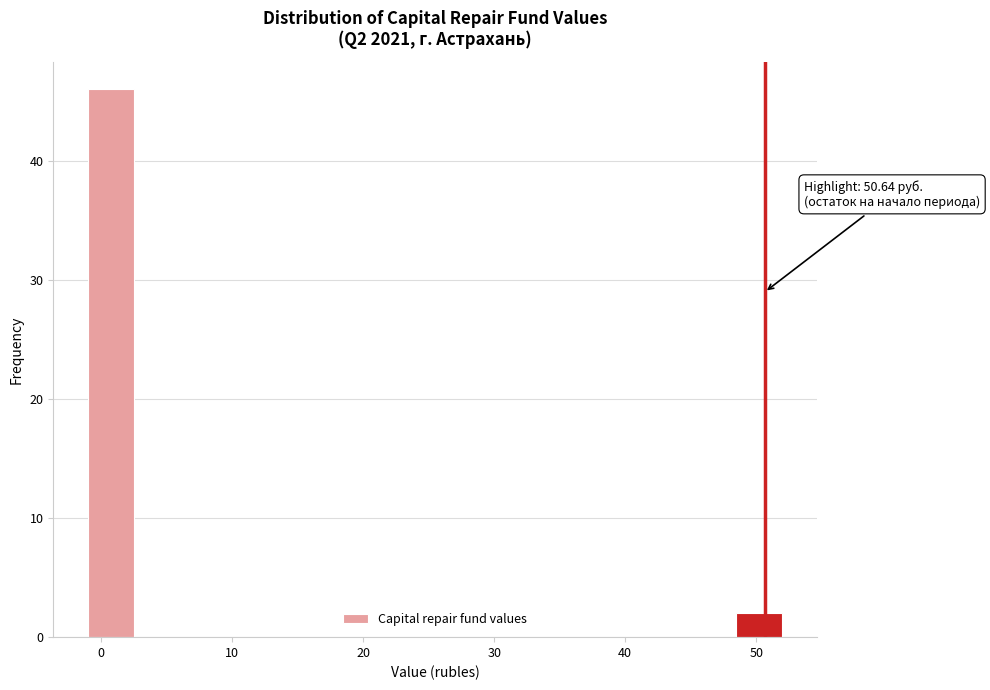

Read against the x-axis, roughly where is the centre of the tallest bar?

1